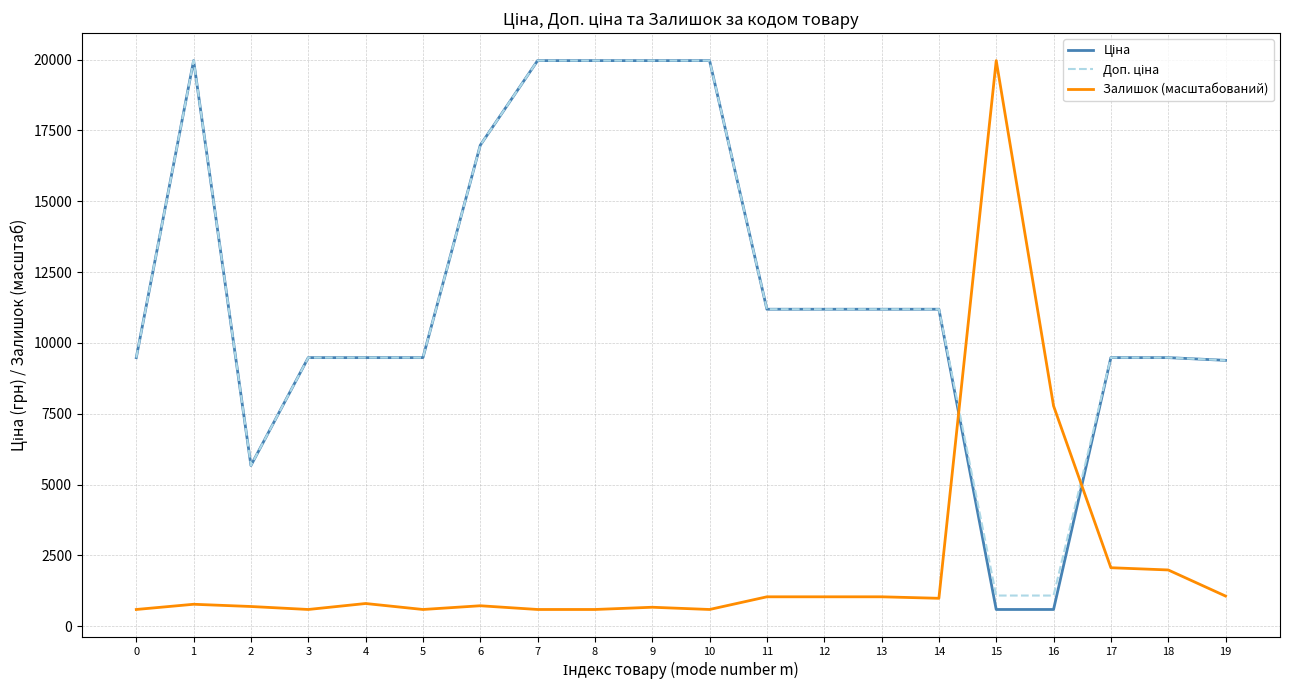

What is the difference between the highest and lowest values at 18?

7495.0